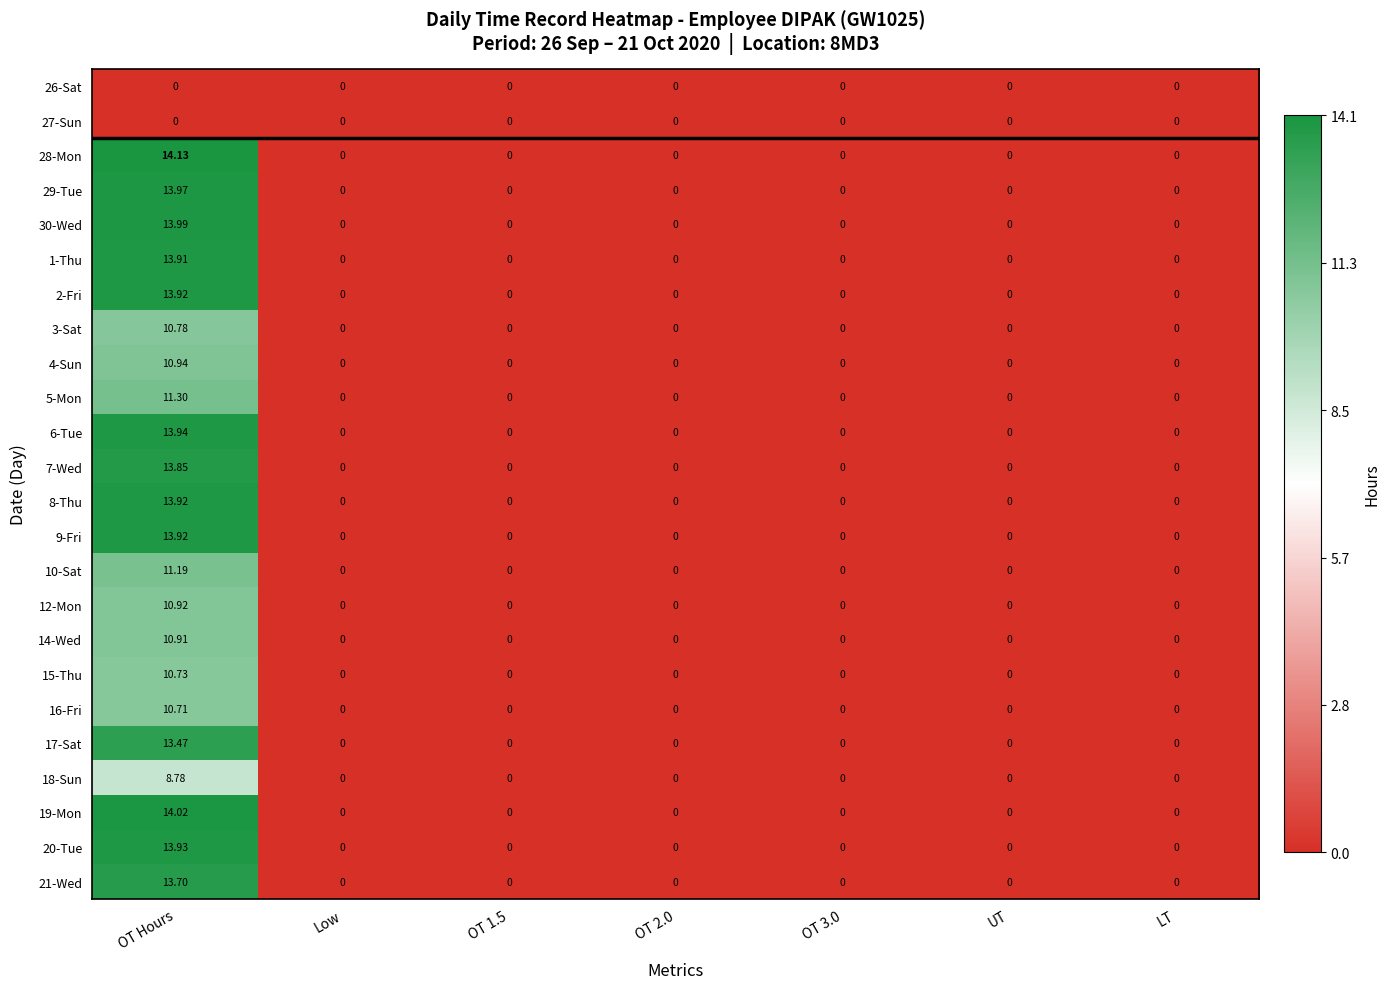

Which label corresponds to the largest value in the chart?

OT Hours